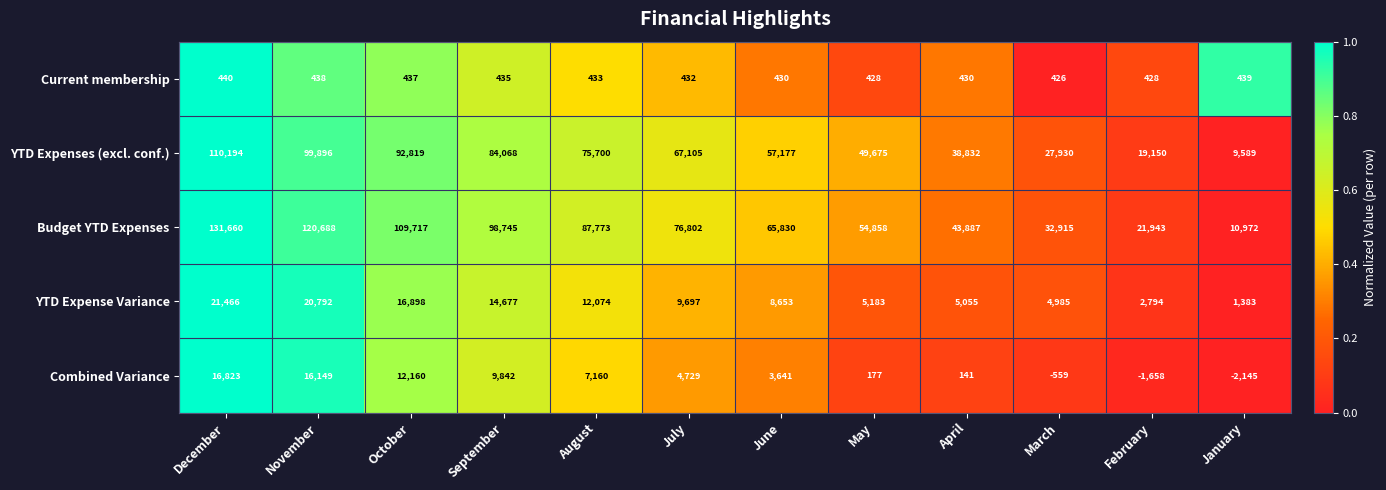

The value of Budget YTD Expenses at August is 87773. True or false?

True